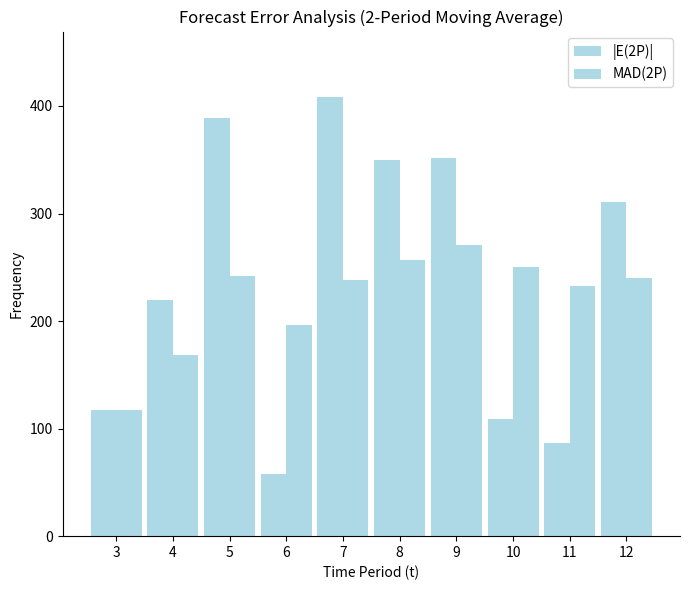

Are the bars horizontal?

No